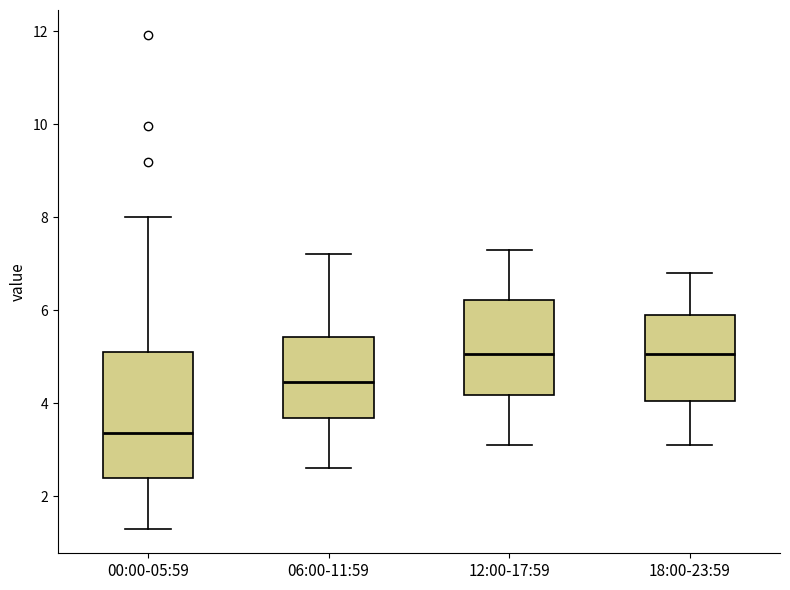

Where does the upper whisker of the box for 18:00-23:59 end on the y-axis? The values are not printed on the chart, so give them approximately, as read against the axis.

6.8